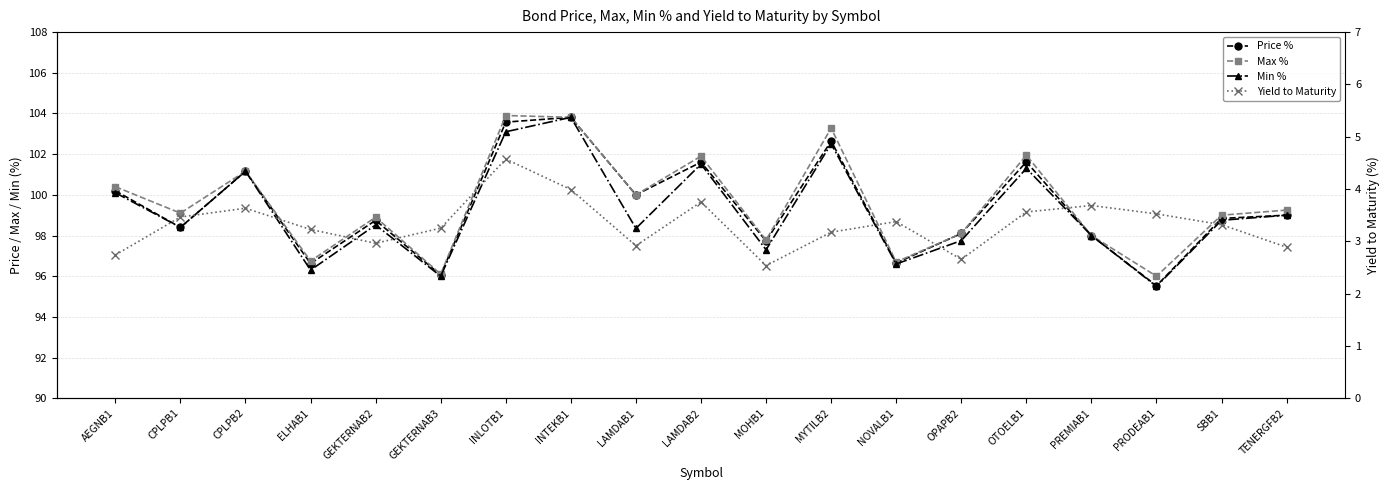

Does the chart have visible grid lines?

Yes